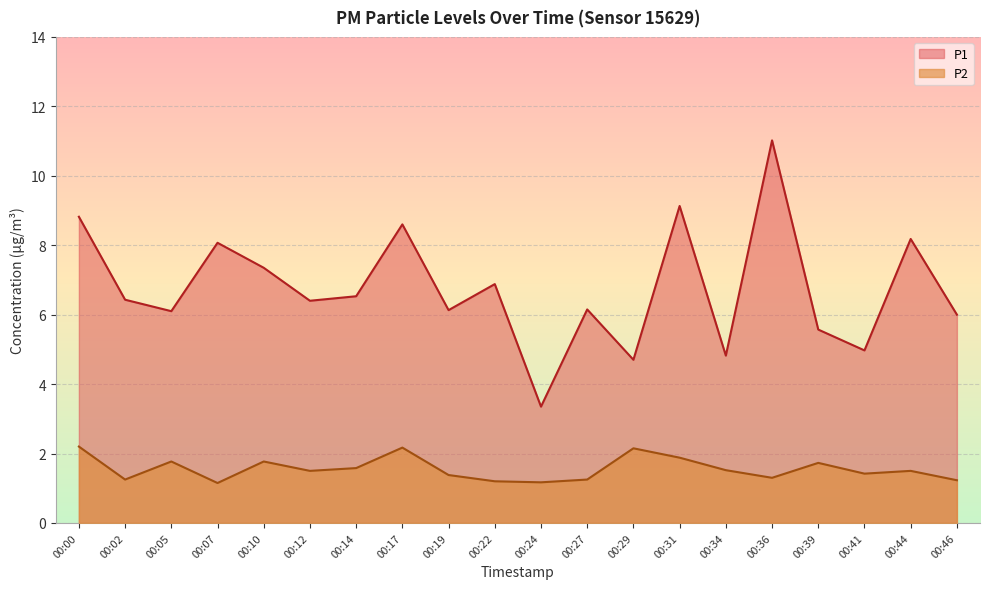

What is the smallest value displayed?

1.1